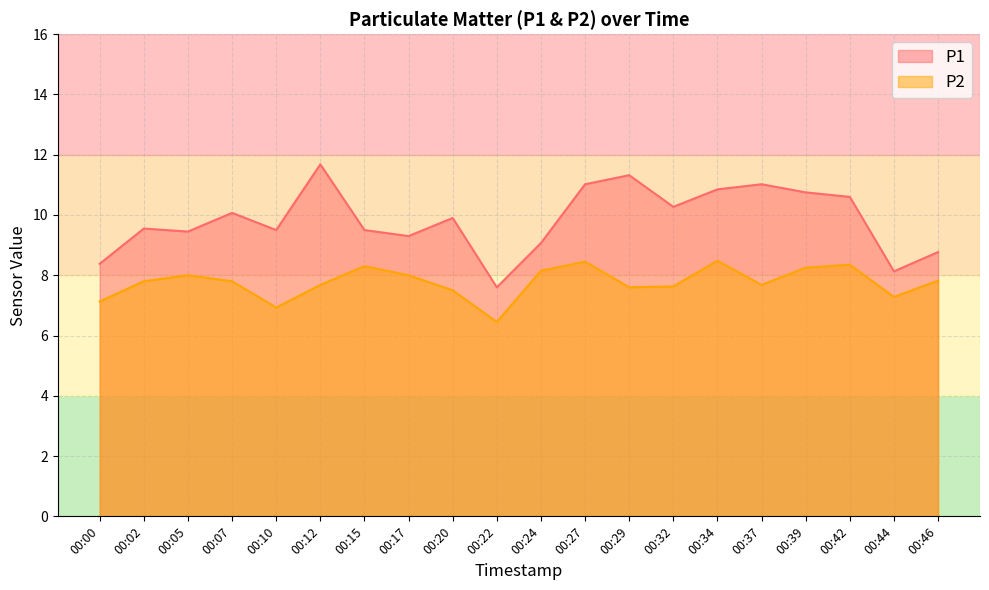

Where is P2 nearest to the value 7?

00:10